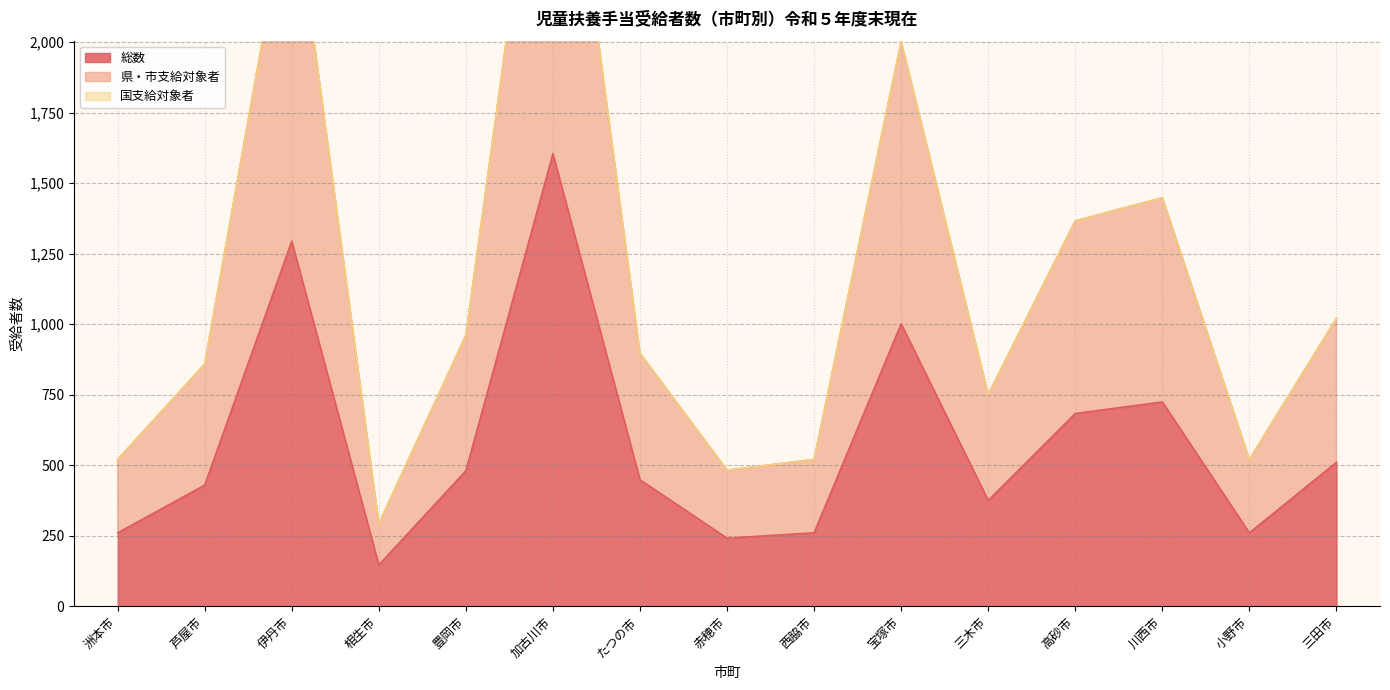

What position from the right is 赤穂市?

8